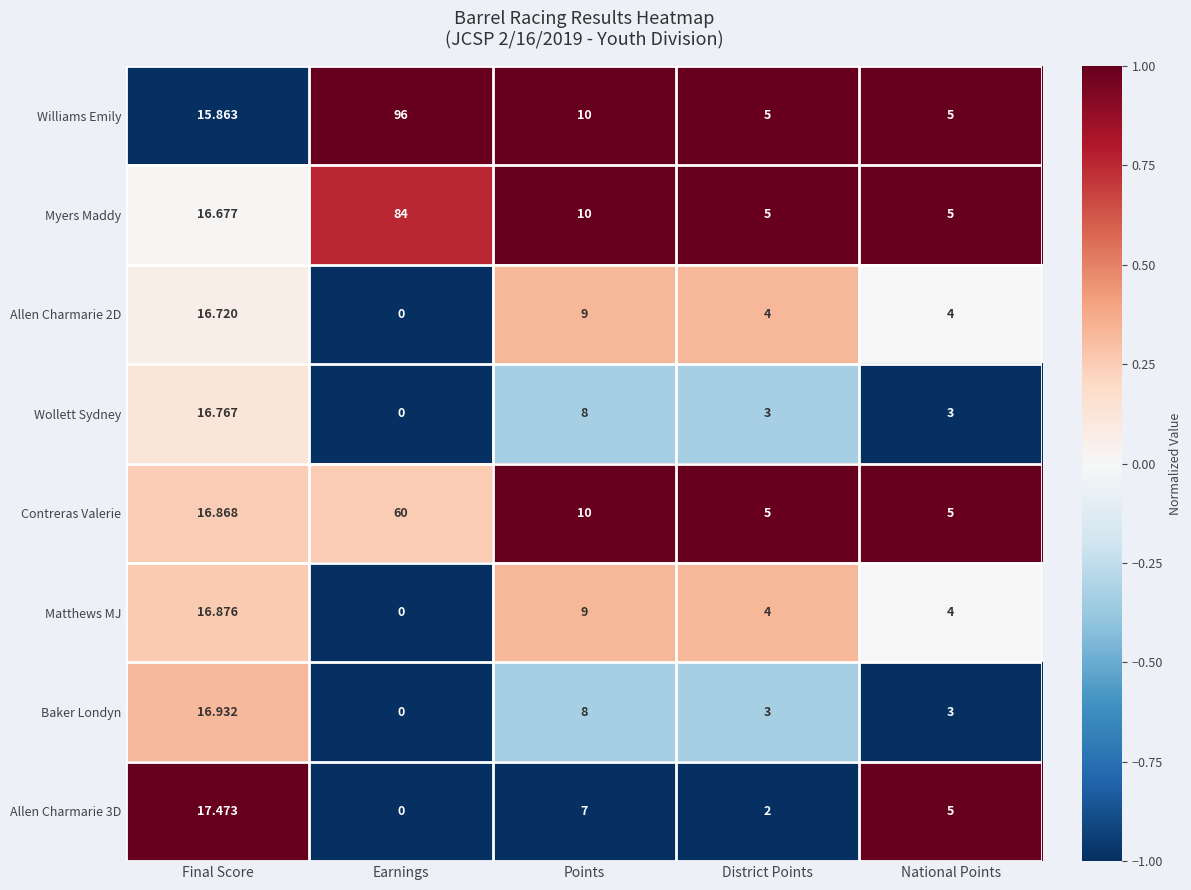

At how many categories does at least one series exceed 0?

5